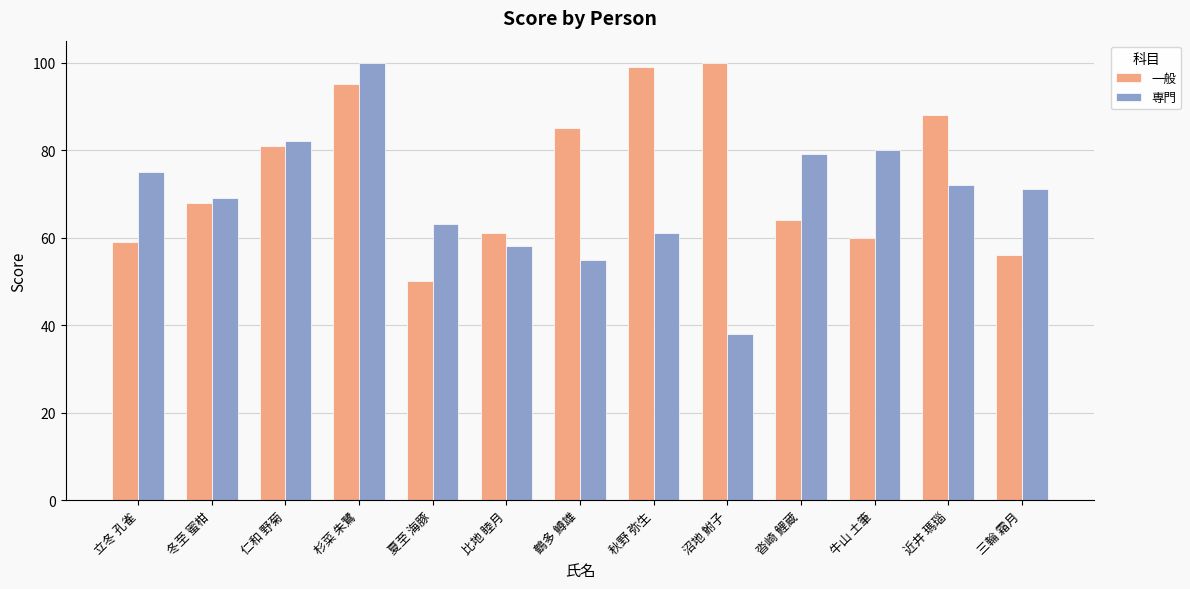

How many bars are there in each group?

2